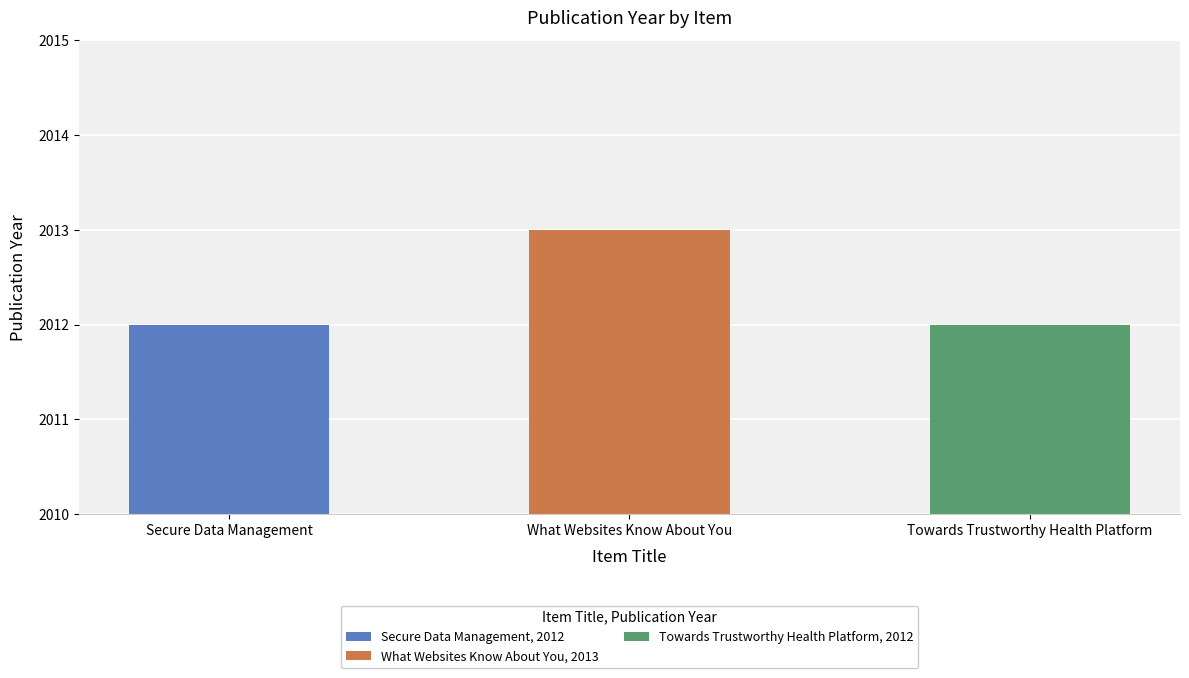

Approximately how many times larger is the value at Secure Data Management compared to Towards Trustworthy Health Platform?

1.0